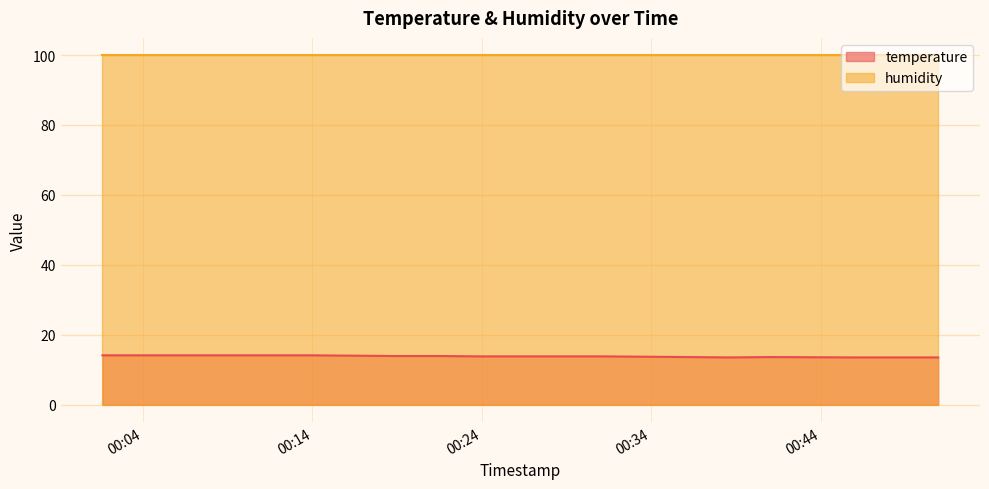

What is the ratio of the value at 2022-10-16T00:41:04 to the value at 2022-10-16T00:48:28?

1.0